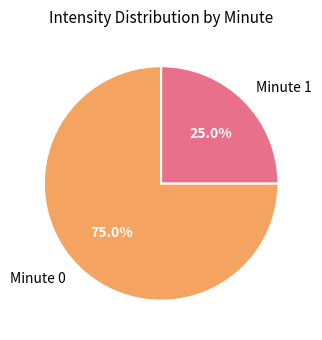

Does Minute 1 represent more than half of the total?

No